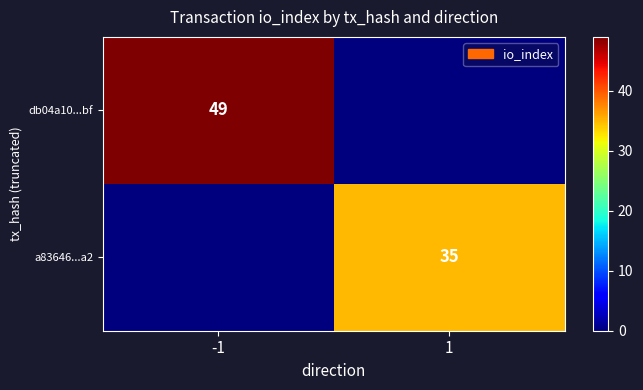

The value of db04a10...bf at -1 is 49. True or false?

True